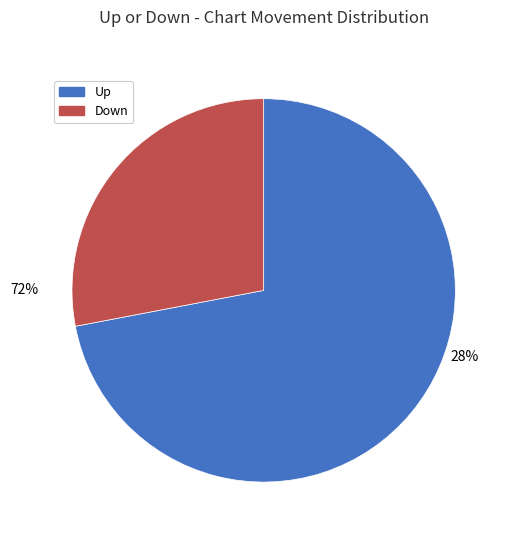

Which has a higher value, down or up?

up